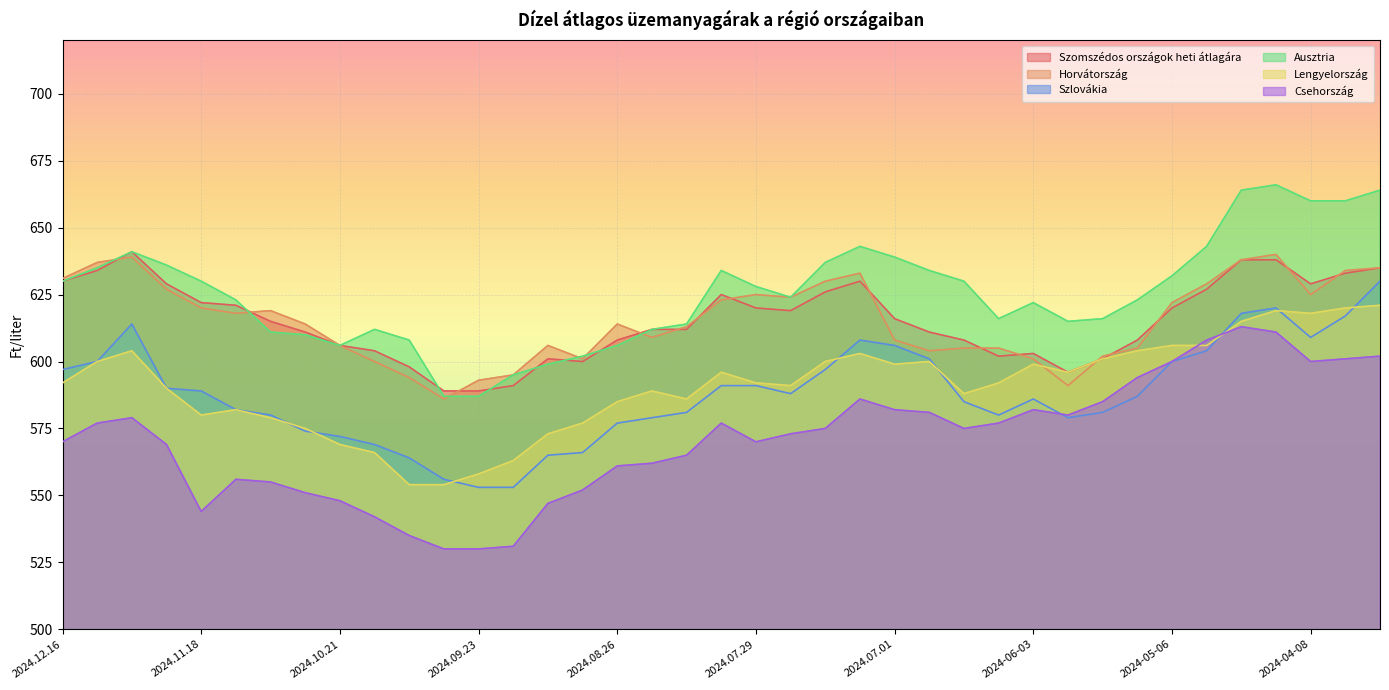

How many series are shown in this chart?

6